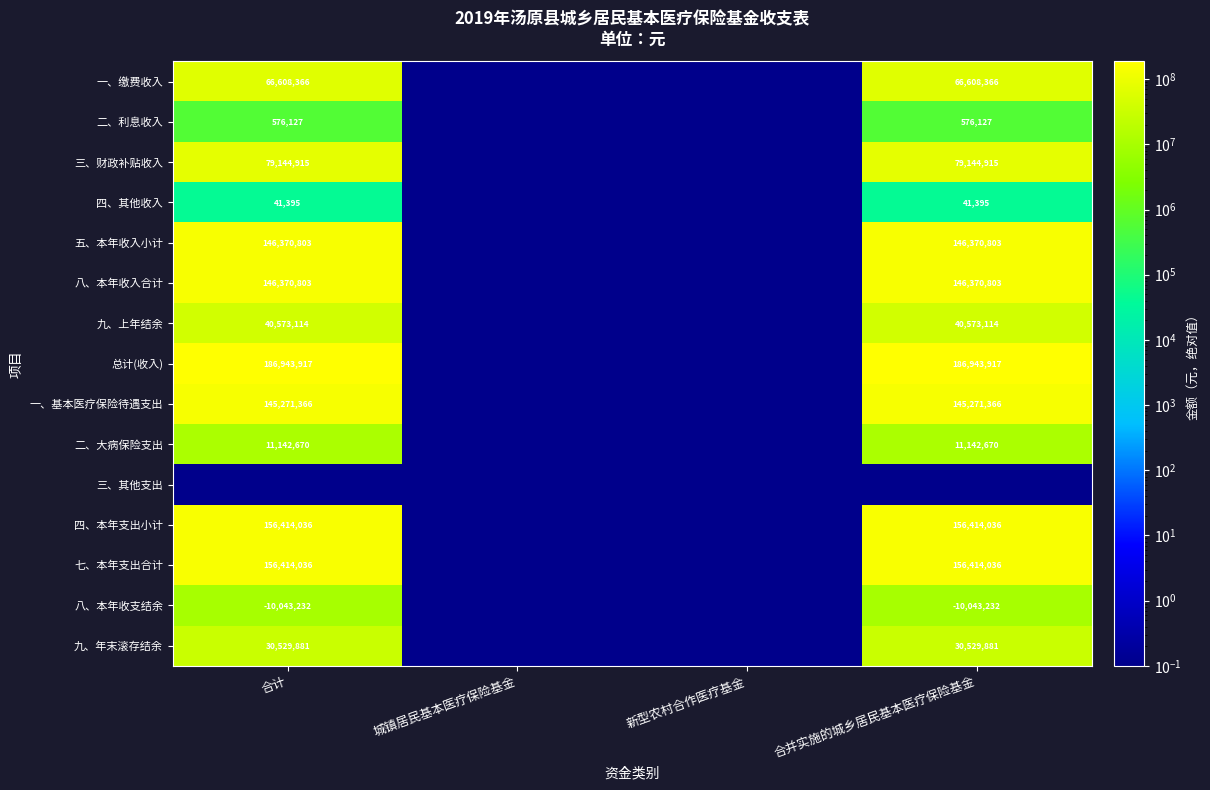

Count the number of categories in the chart.

4